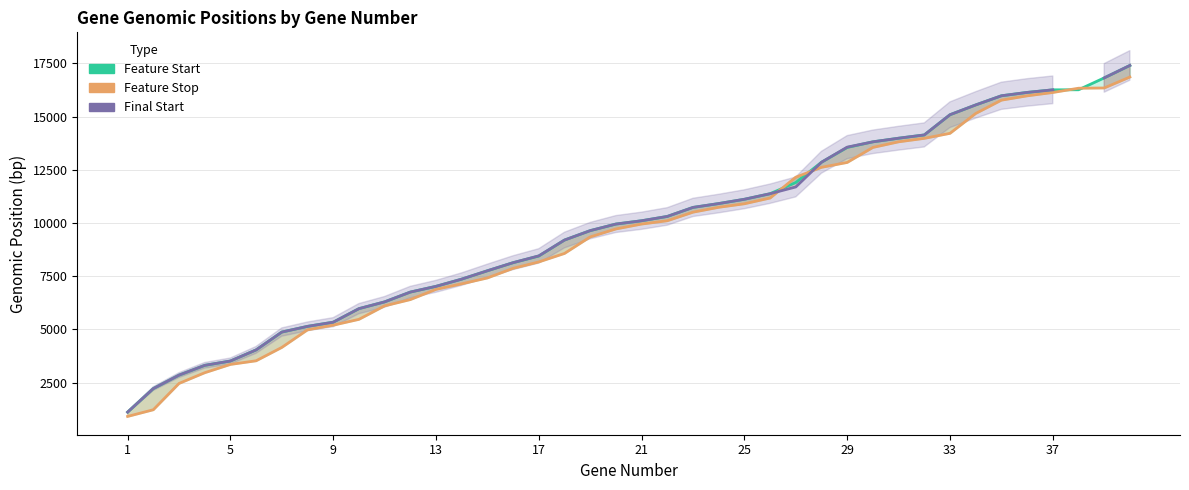

What is the minimum value shown in the chart?

908.0